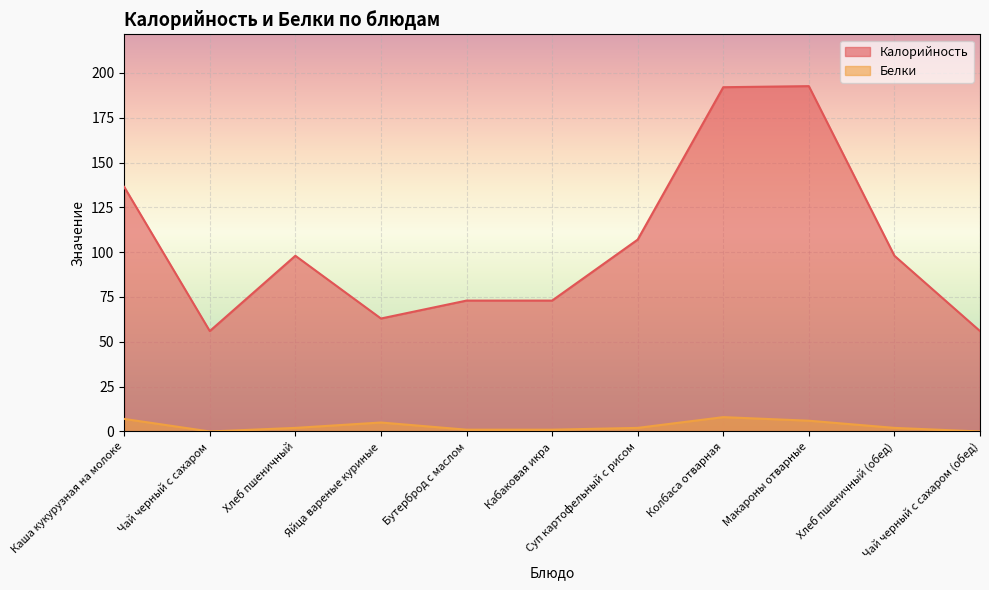

How many lines are shown in the chart?

2